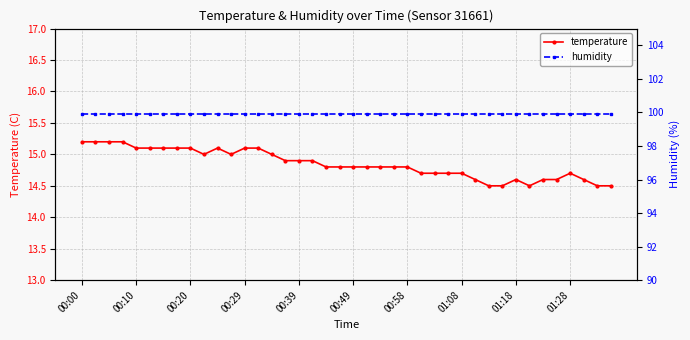

Does the chart have visible grid lines?

Yes